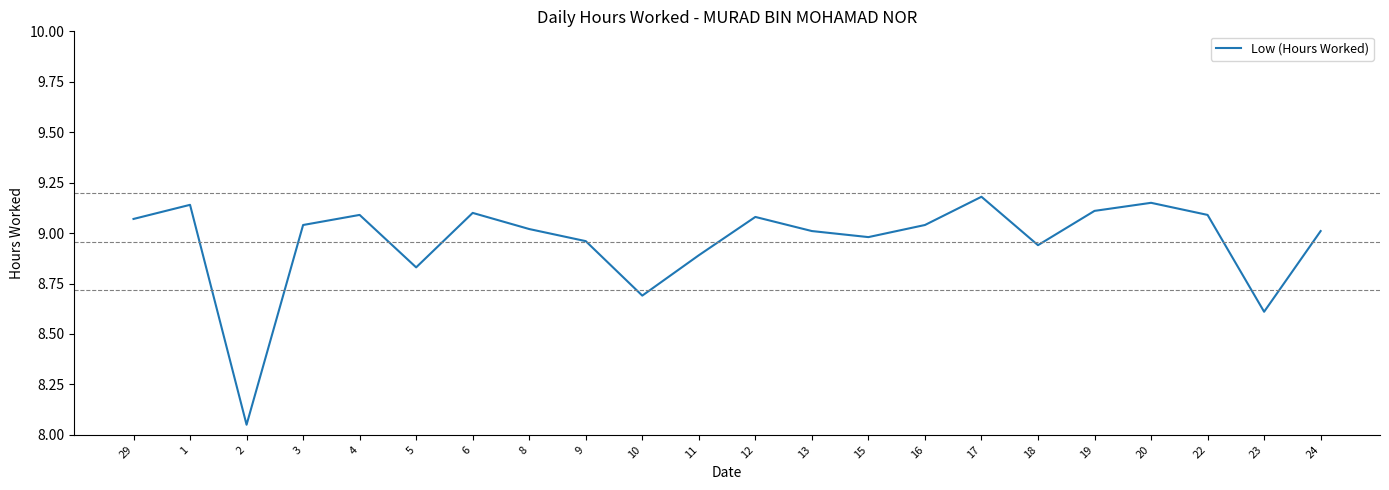

What is the difference between the maximum and minimum values?

1.1